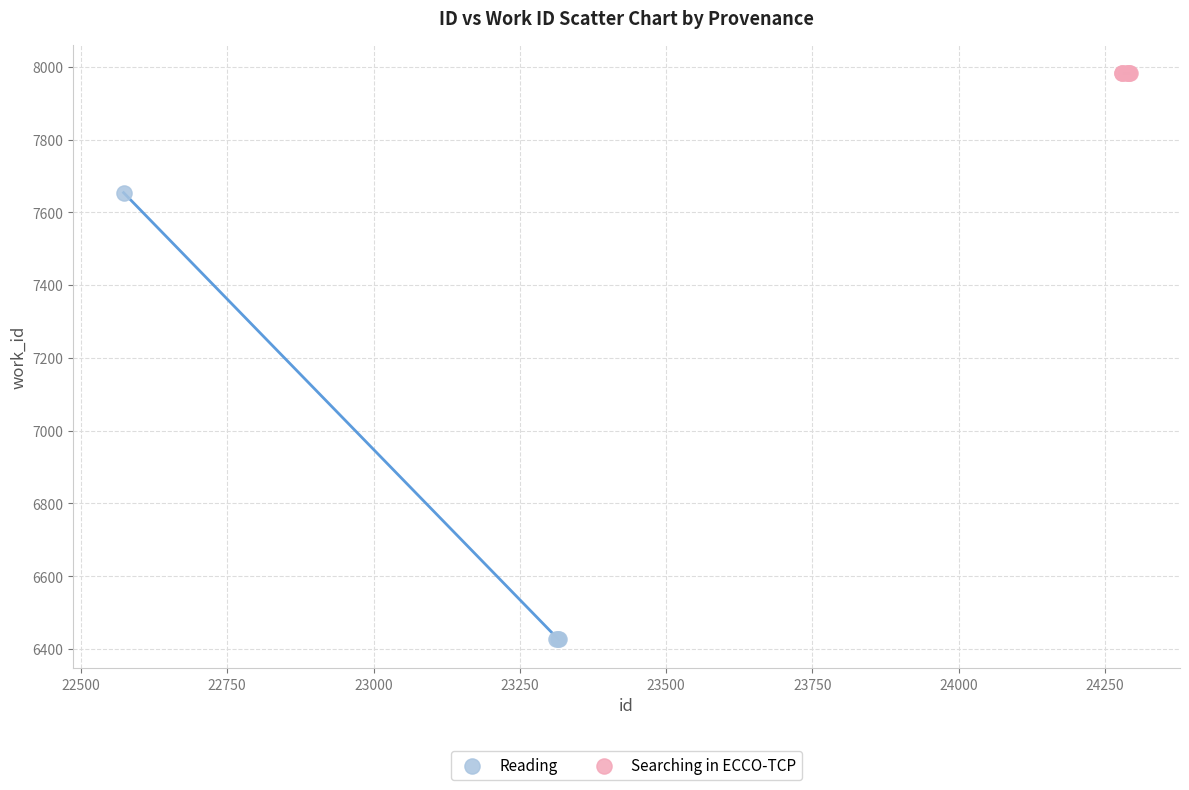

Which series reaches the minimum Y coordinate?

Reading